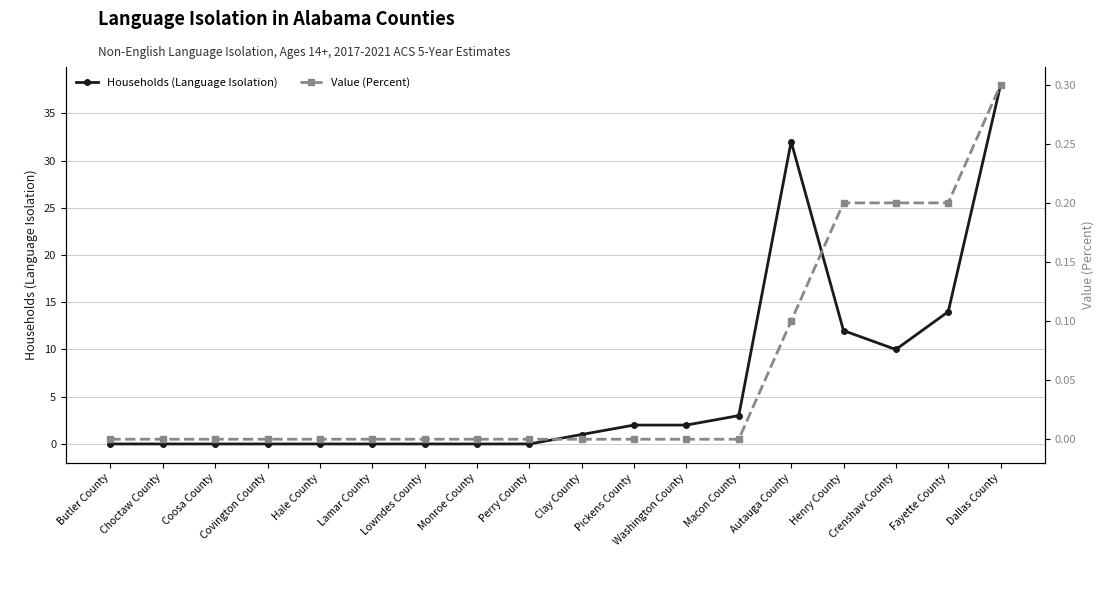

Which series has the largest total across all categories?

Households (Language Isolation)